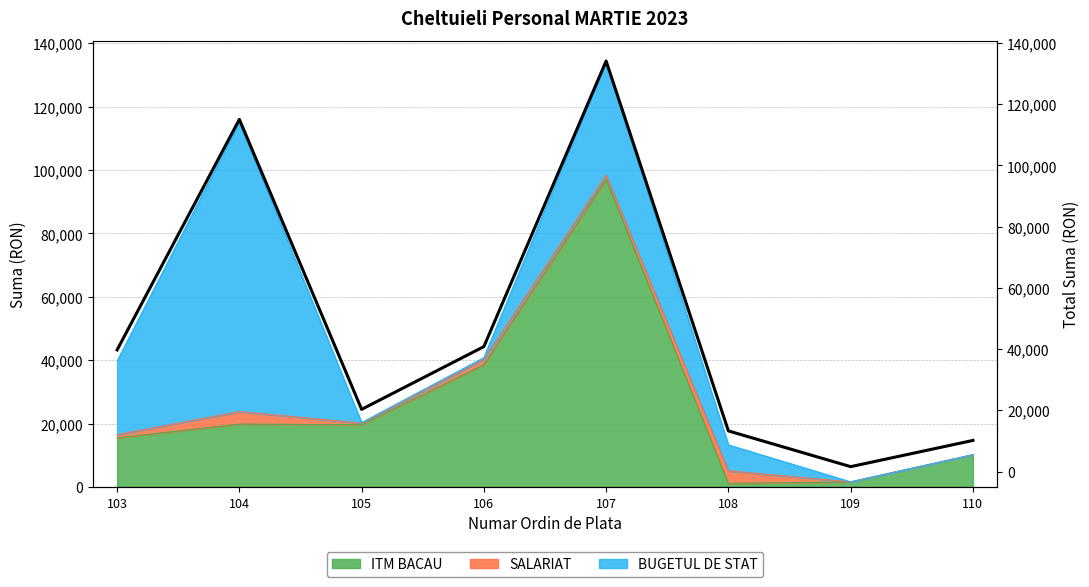

At which label is the value closest to 67839?

106